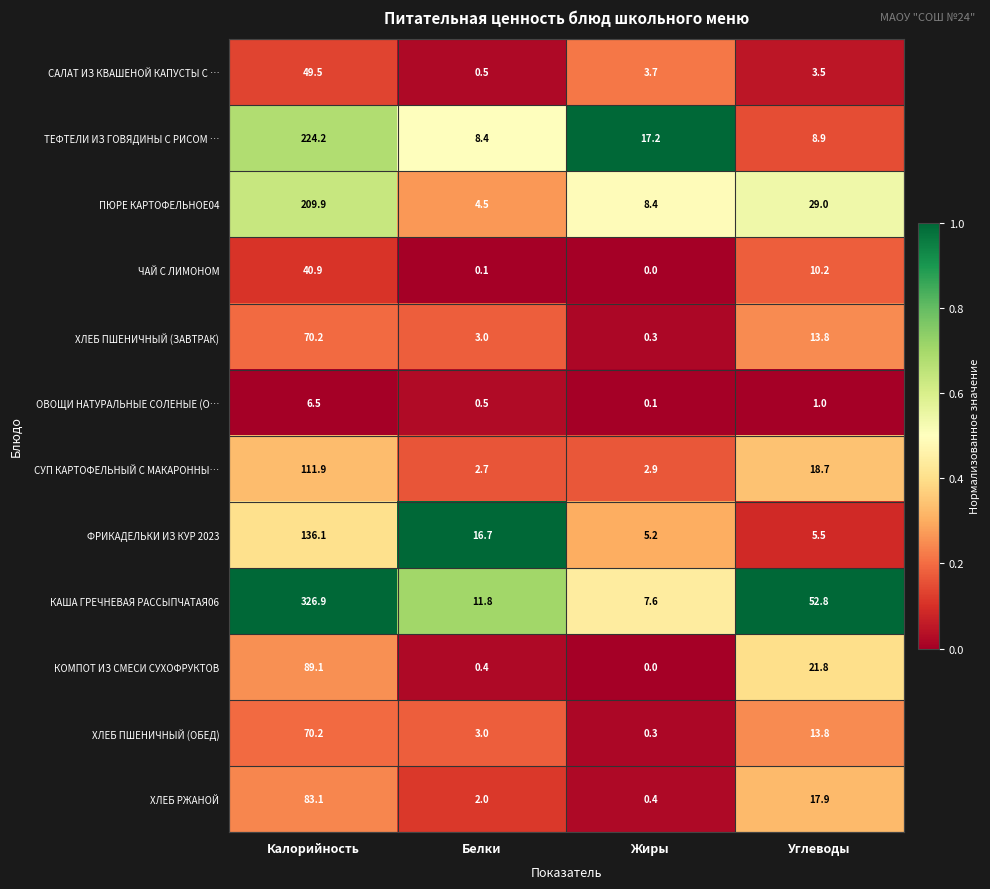

Where is ПЮРЕ КАРТОФЕЛЬНОЕ04 nearest to the value 107?

Углеводы